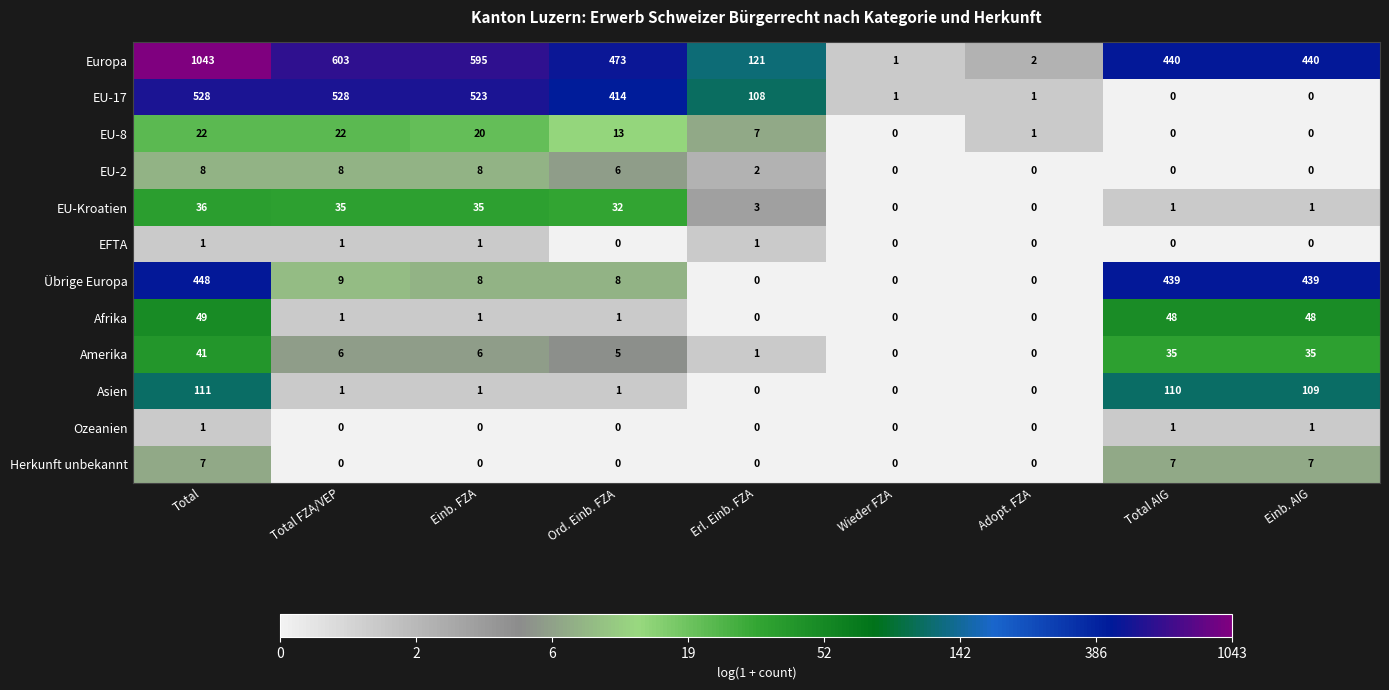

How many Herkunft unbekannt values are between 0 and 7?

9